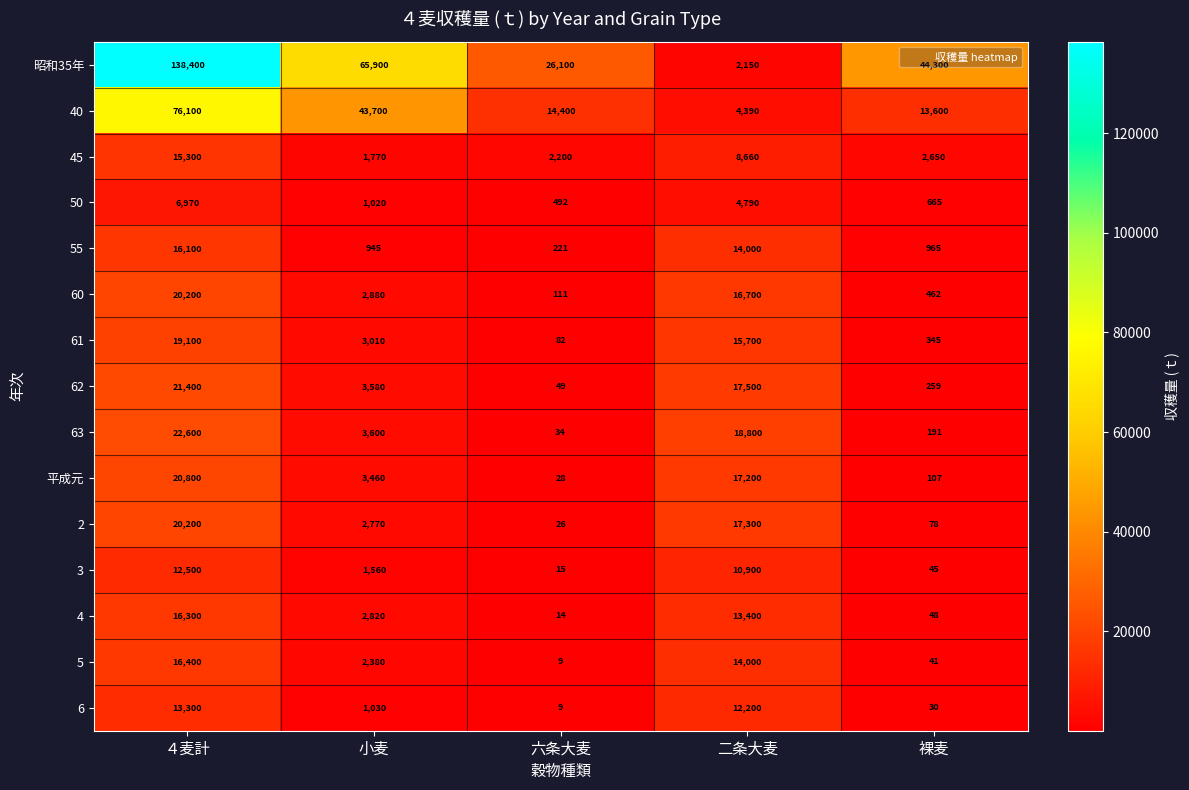

Read the 62 value at 裸麦, to the nearest 50.

250